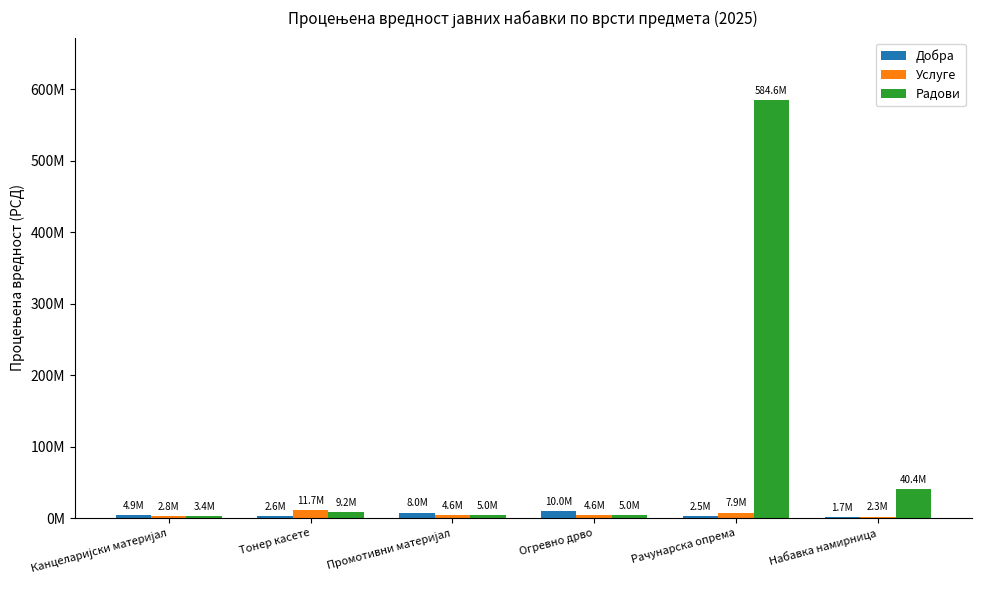

Are the bars grouped side by side (vs. stacked)?

Yes